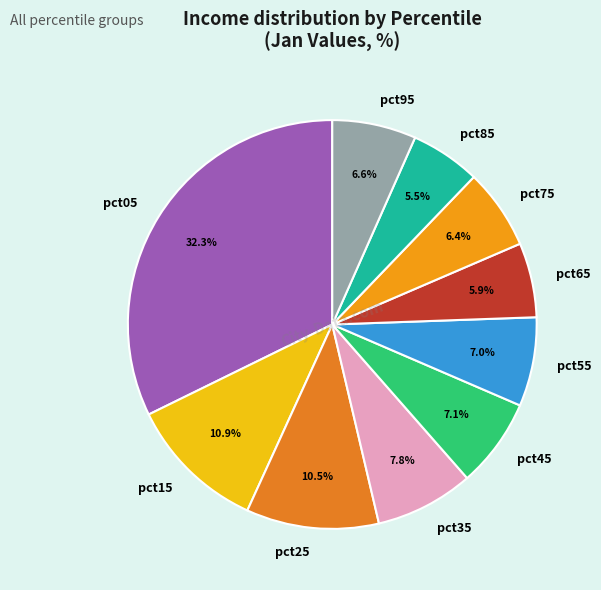

To the nearest percent, what portion does pct45 represent?

7%